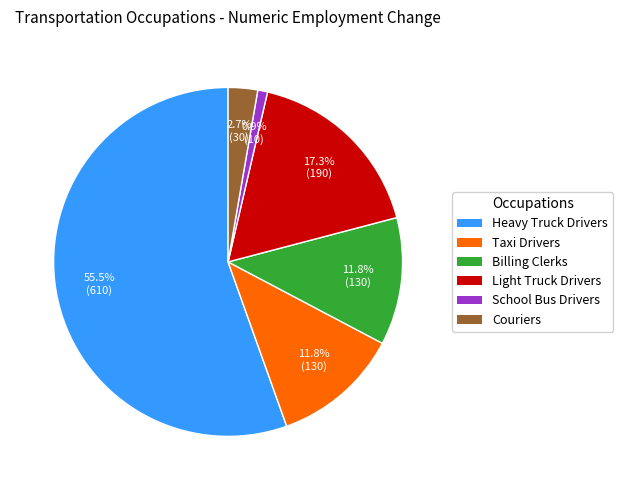

Does any single category account for the majority?

Yes